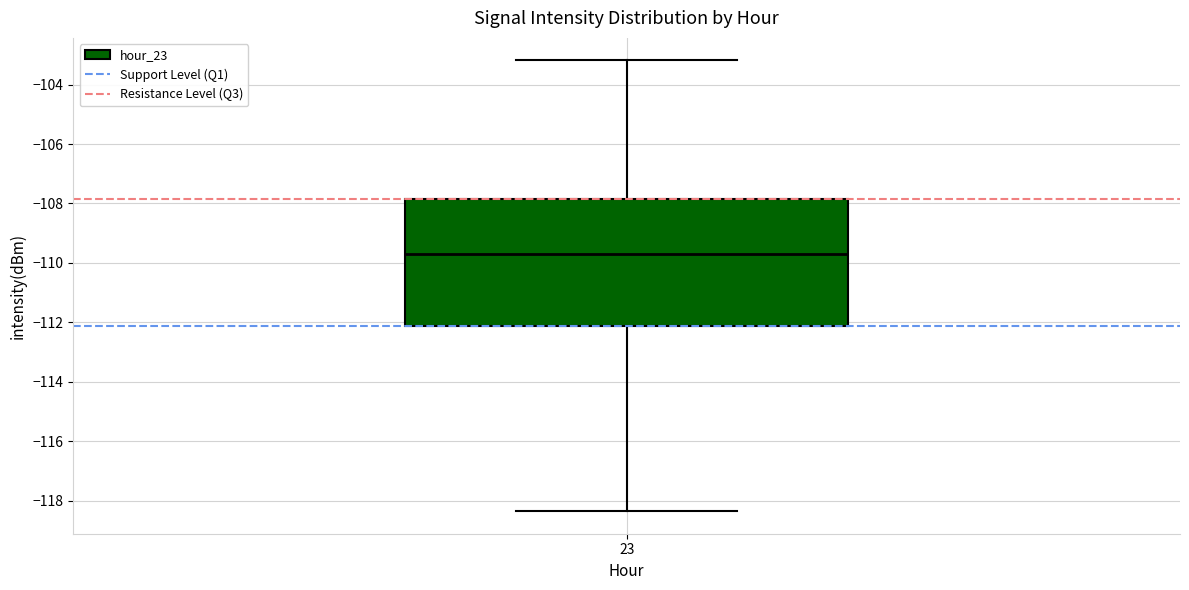

Where does the lower whisker of the box at x = 23 end on the y-axis? The values are not printed on the chart, so give them approximately, as read against the axis.

-118.4